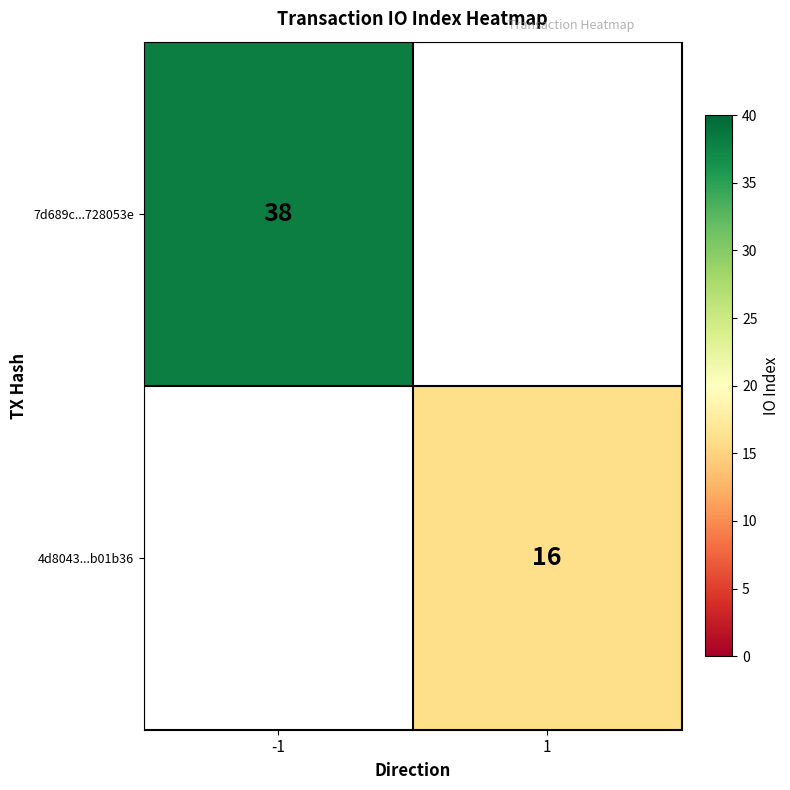

The value of 7d689c...728053e at -1 is 38. True or false?

True